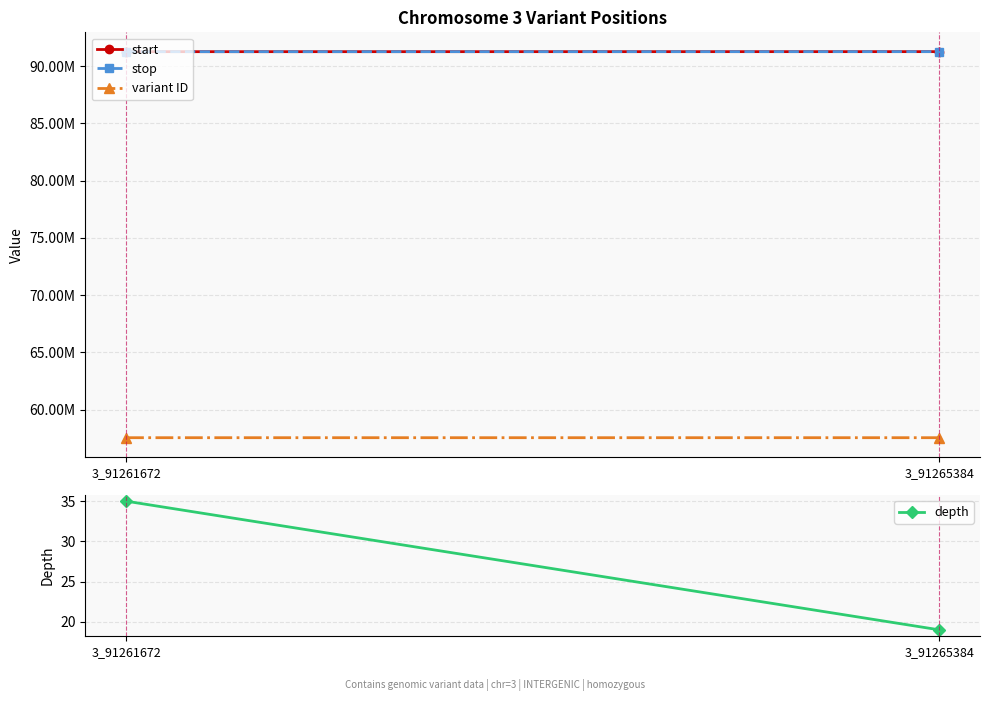

What is the total value across all series at 3_91261672?

240068513